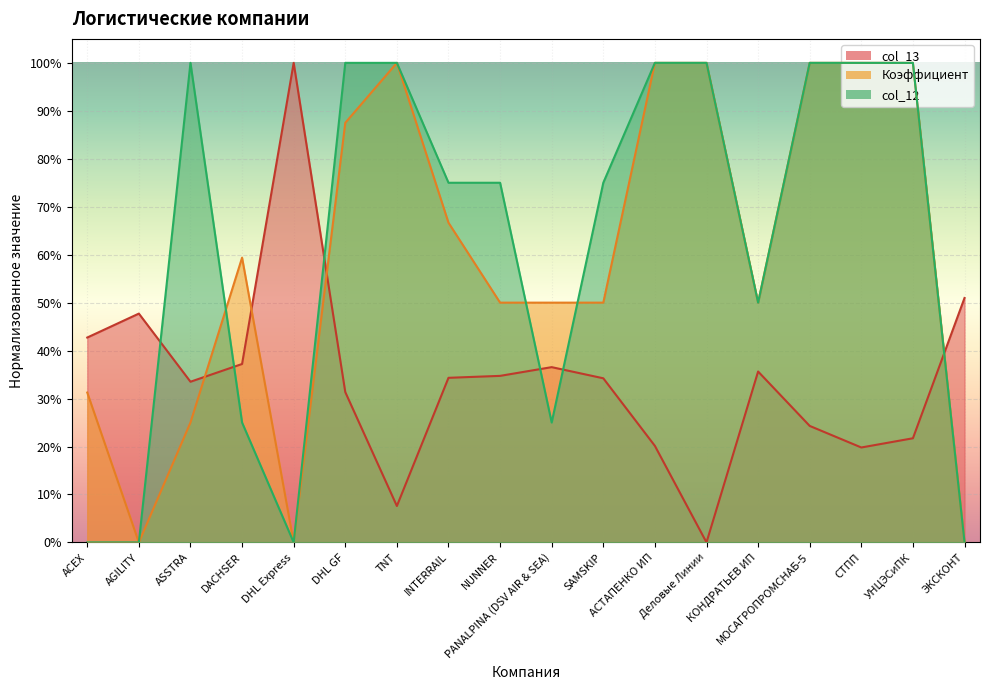

Reading right to left, extract all data points from this chart.

col_13: ЭКСКОНТ=51.0	УНЦЭСиПК=21.7	СТПП=19.8	МОСАГРОПРОМСНАБ-5=24.3	КОНДРАТЬЕВ ИП=35.6	Деловые Линии=0.0	АСТАПЕНКО ИП=20.1	SAMSKIP=34.2	PANALPINA (DSV AIR & SEA)=36.5	NUNNER=34.7	INTERRAIL=34.3	TNT=7.6	DHL GF=31.3	DHL Express=100.0	DACHSER=37.2	ASSTRA=33.5	AGILITY=47.7	ACEX=42.7
Коэффициент: ЭКСКОНТ=0.0	УНЦЭСиПК=100.0	СТПП=100.0	МОСАГРОПРОМСНАБ-5=100.0	КОНДРАТЬЕВ ИП=50.0	Деловые Линии=100.0	АСТАПЕНКО ИП=100.0	SAMSKIP=50.0	PANALPINA (DSV AIR & SEA)=50.0	NUNNER=50.0	INTERRAIL=66.7	TNT=100.0	DHL GF=87.5	DHL Express=0.0	DACHSER=59.4	ASSTRA=25.0	AGILITY=0.0	ACEX=31.2
col_12: ЭКСКОНТ=0.0	УНЦЭСиПК=100.0	СТПП=100.0	МОСАГРОПРОМСНАБ-5=100.0	КОНДРАТЬЕВ ИП=50.0	Деловые Линии=100.0	АСТАПЕНКО ИП=100.0	SAMSKIP=75.0	PANALPINA (DSV AIR & SEA)=25.0	NUNNER=75.0	INTERRAIL=75.0	TNT=100.0	DHL GF=100.0	DHL Express=0.0	DACHSER=25.0	ASSTRA=100.0	AGILITY=0.0	ACEX=0.0